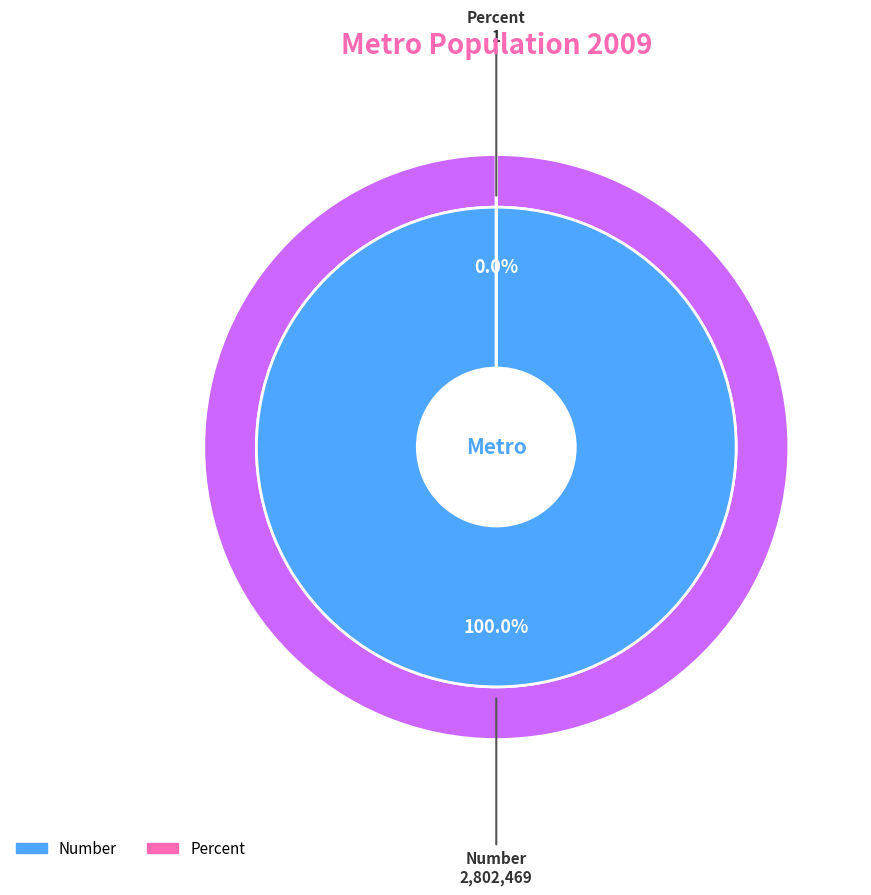

Is there any slice that represents more than half of the pie?

Yes